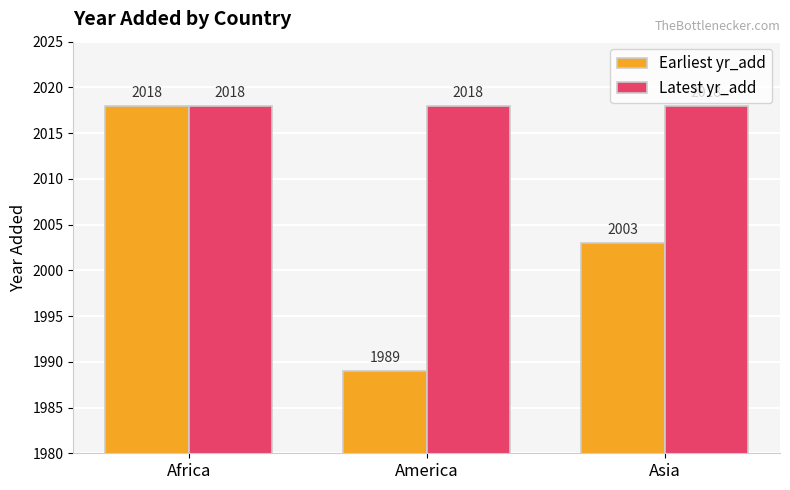

What is the difference between the highest and lowest values at America?

29